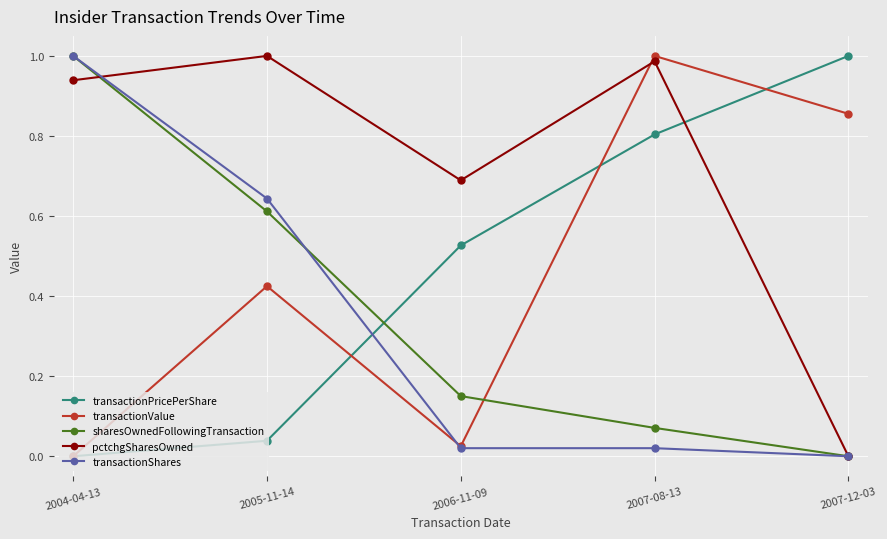

Which category has the lowest value in the sharesOwnedFollowingTransaction series?

2007-12-03